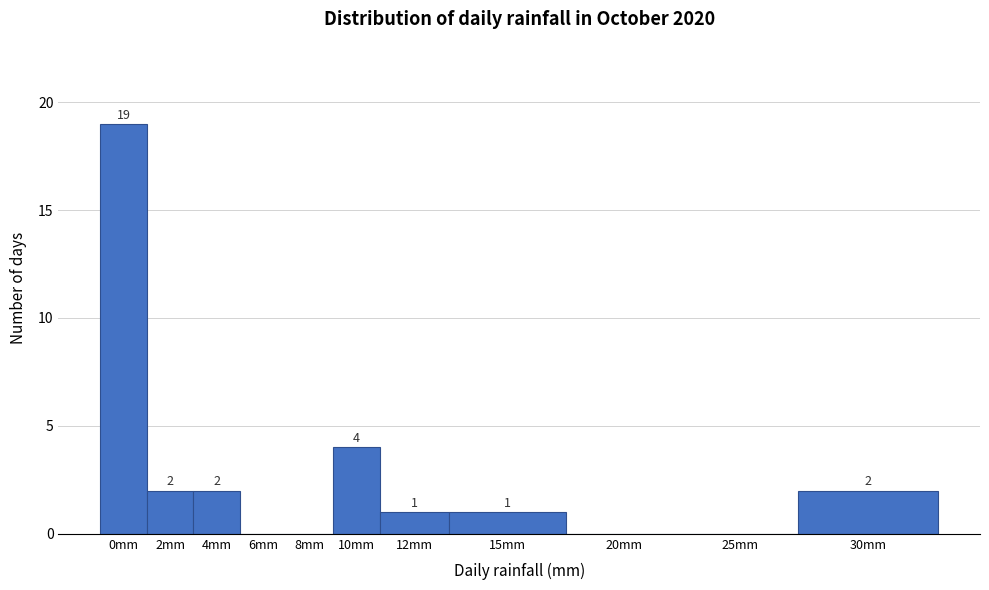

Reading left to right, list all the values displayed in this chart.

0mm=19	2mm=2	4mm=2	6mm=0	8mm=0	10mm=4	12mm=1	15mm=1	20mm=0	25mm=0	30mm=2